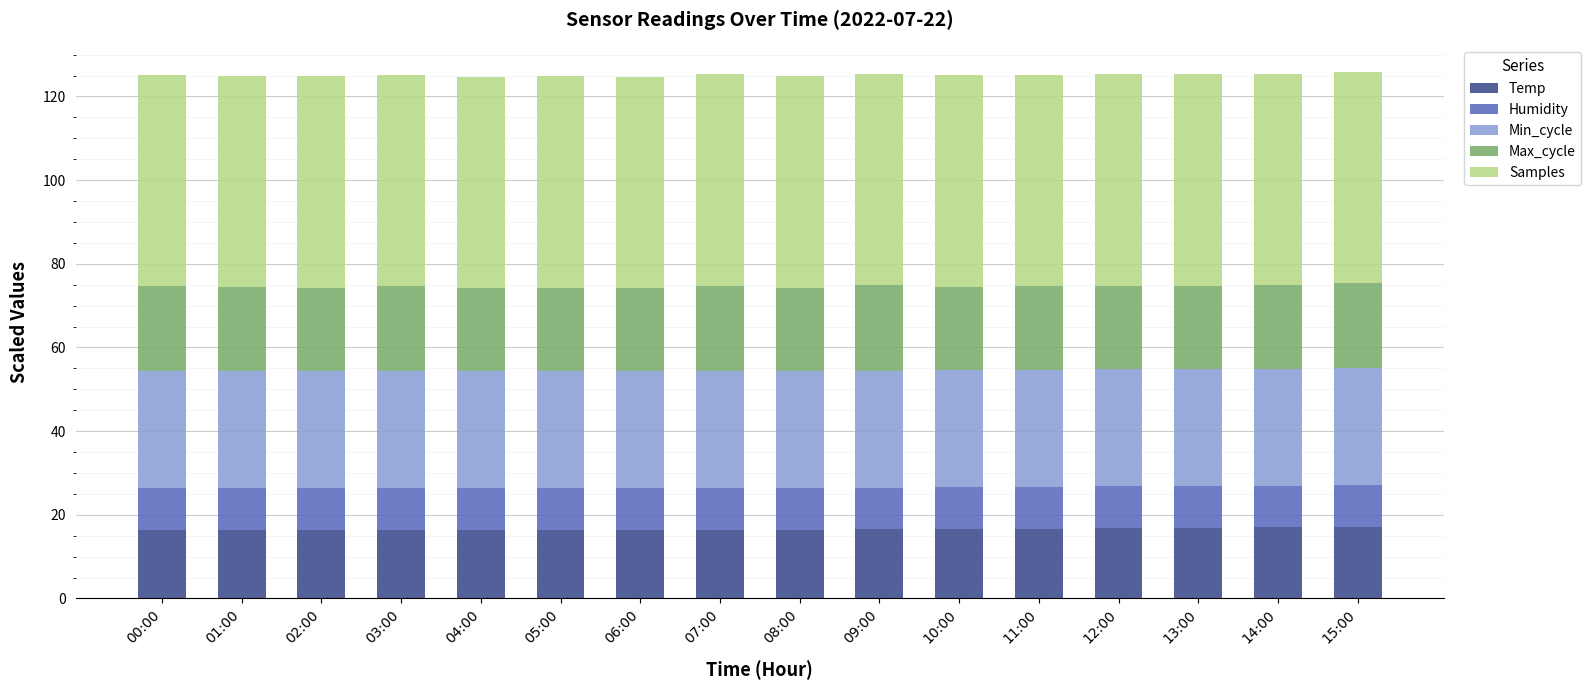

What is the total value across all series at 11:00?

125.1